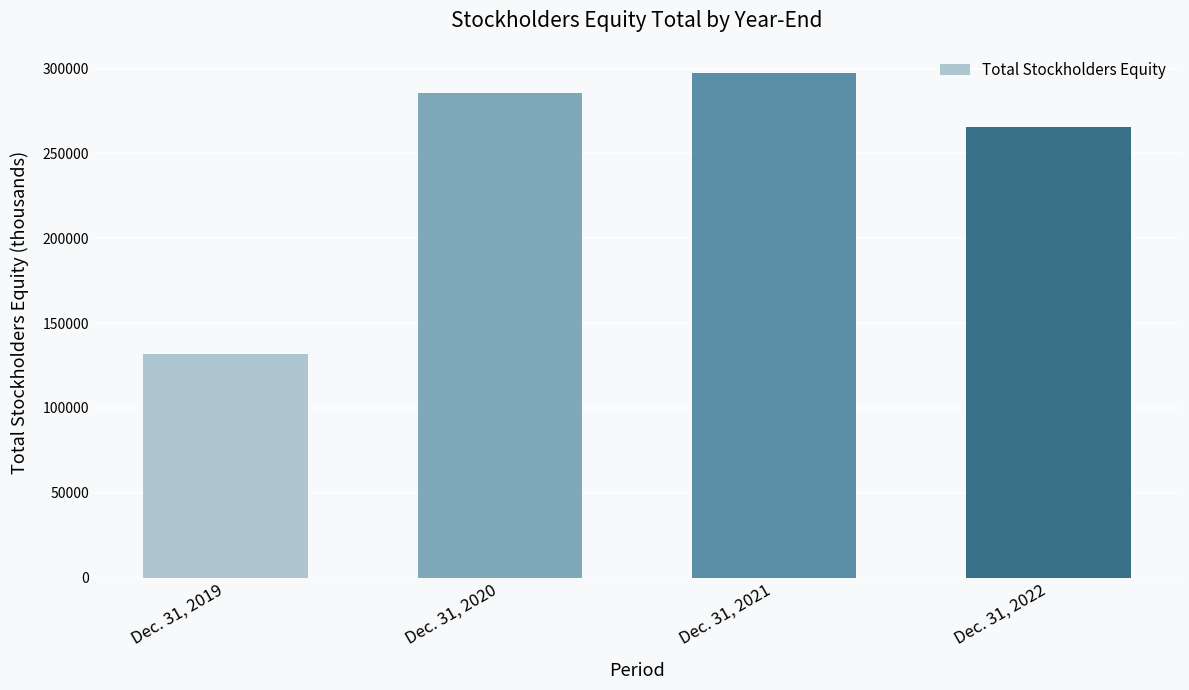

True or false: the data shows 265546 at Dec. 31, 2022.

True